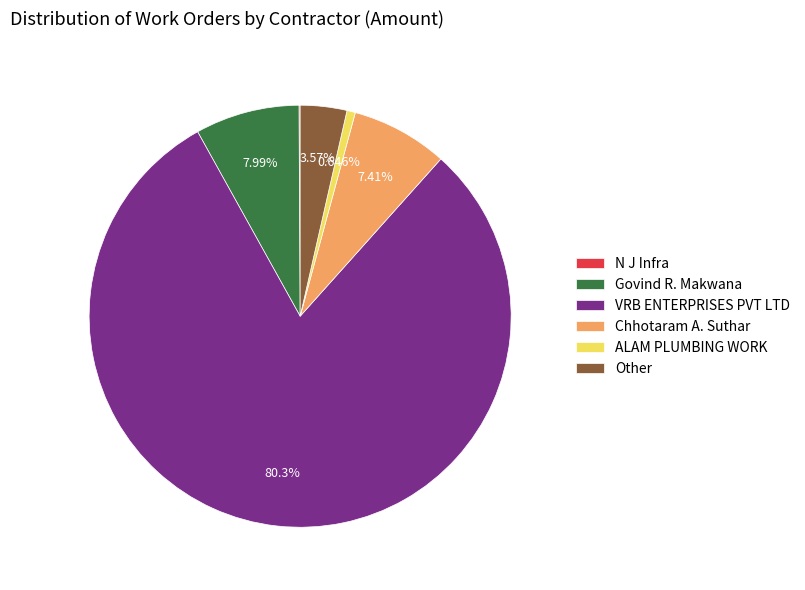

What is the ratio of the value at Govind R. Makwana to the value at Other?

2.2